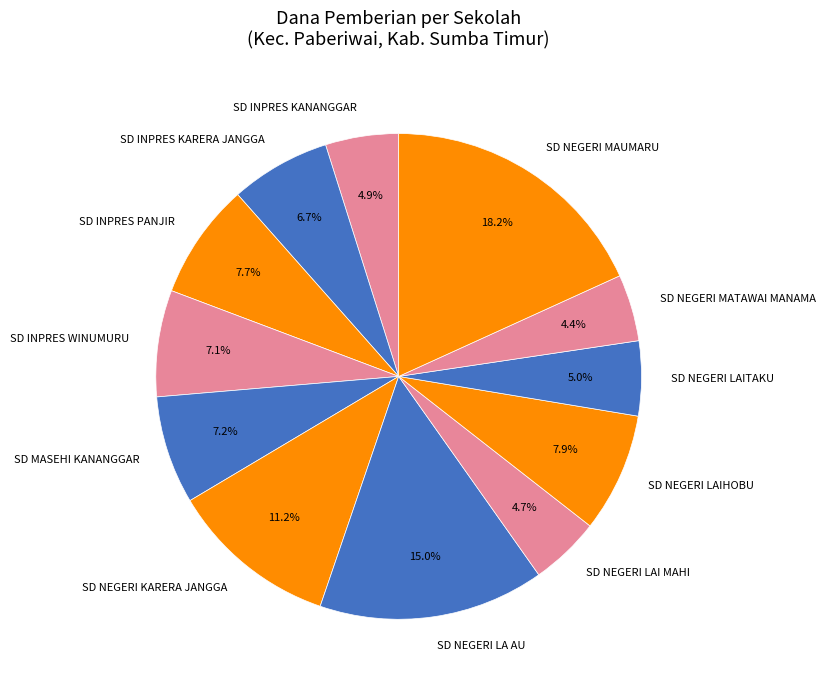

Does SD INPRES KANANGGAR account for over 50% of the chart?

No